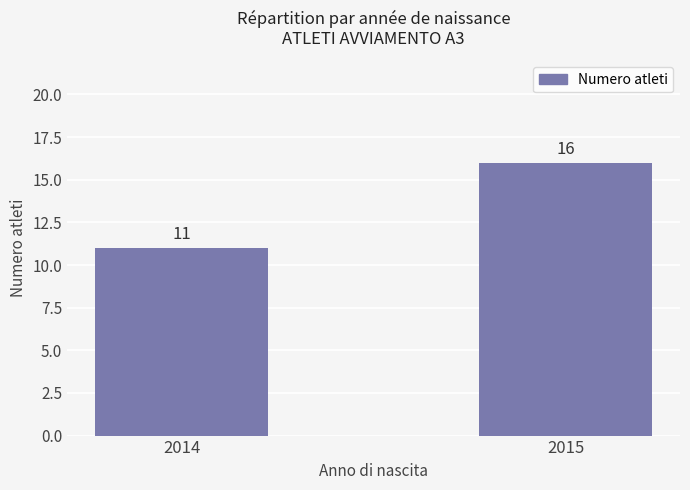

How many data points are less than 16?

1